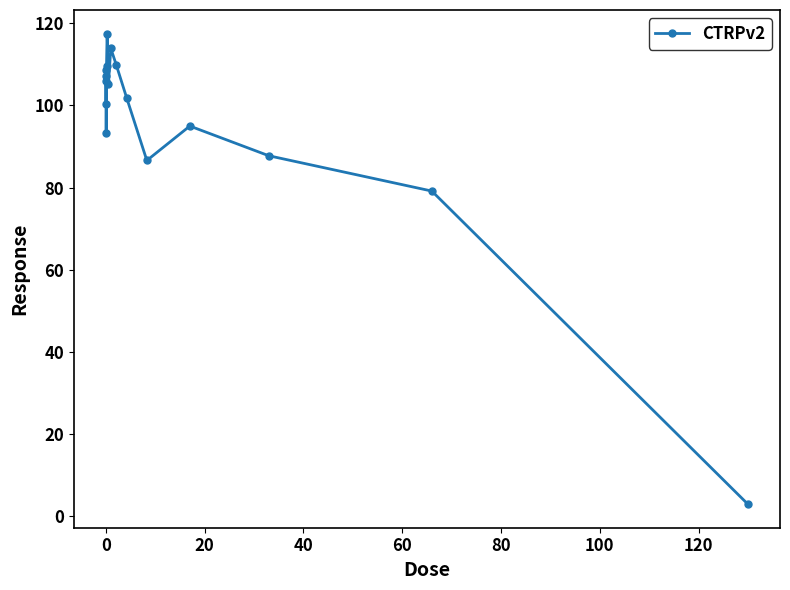

What is the smallest value displayed?

3.0